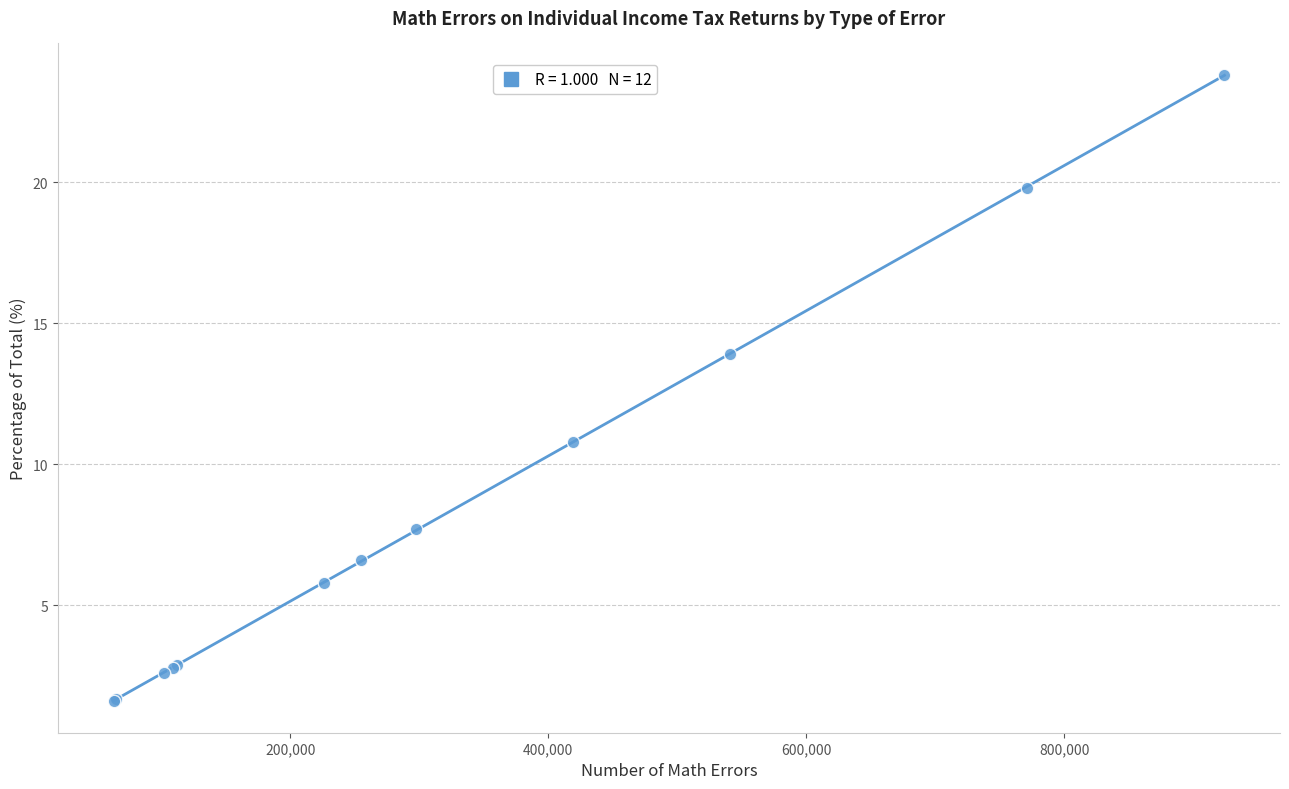

What Y value in the scatter plot is closest to 12?

10.8